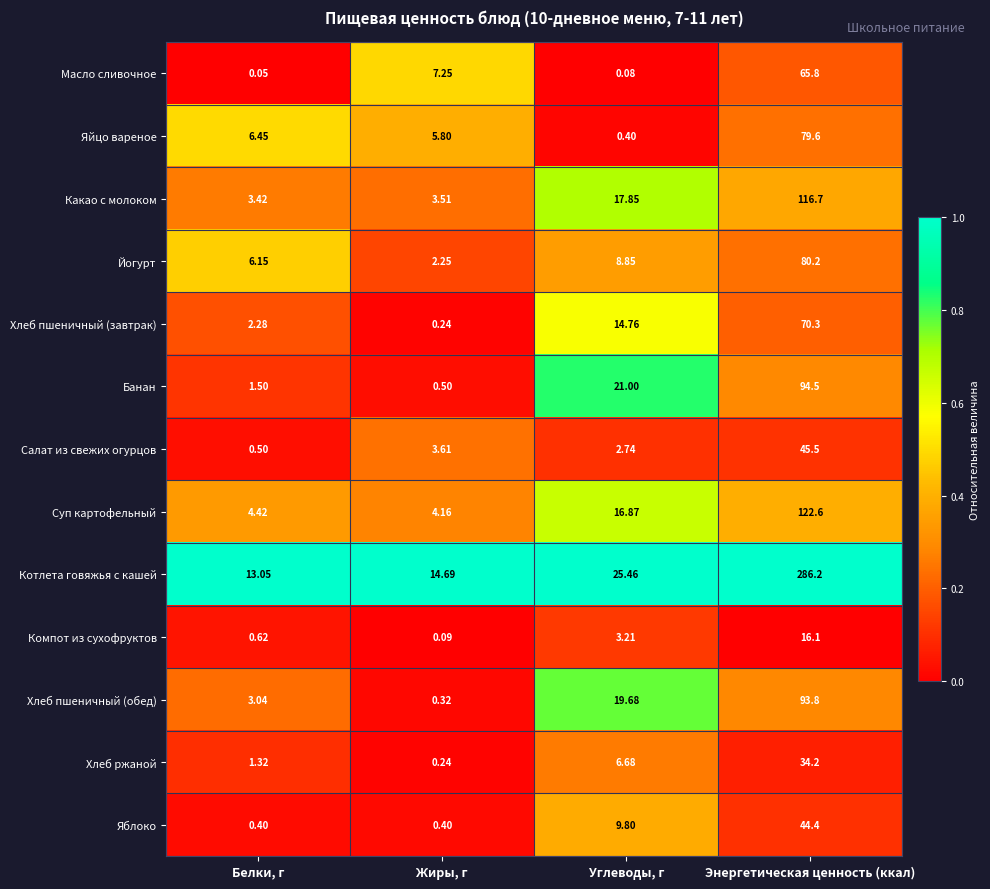

Which series has the largest total across all categories?

Котлета говяжья с кашей